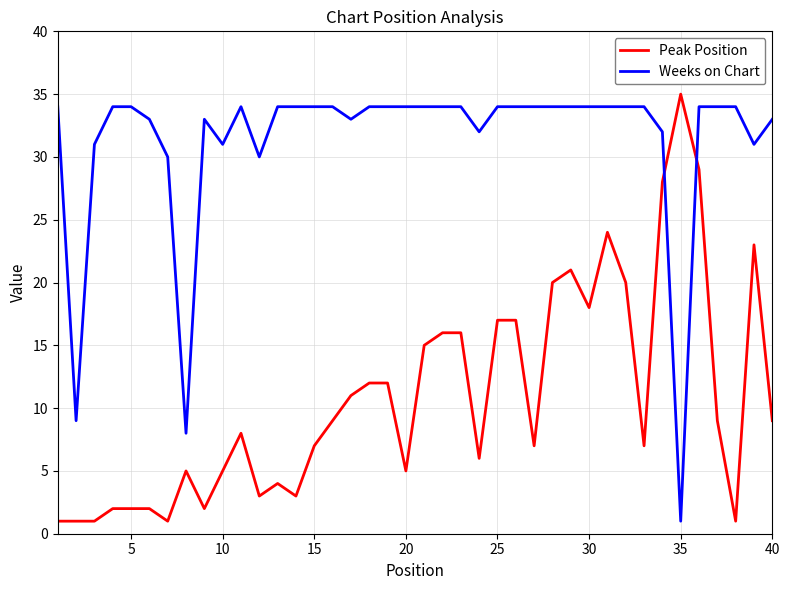

Which series ends up on top after the final intersection of Peak Position and Weeks on Chart?

Weeks on Chart